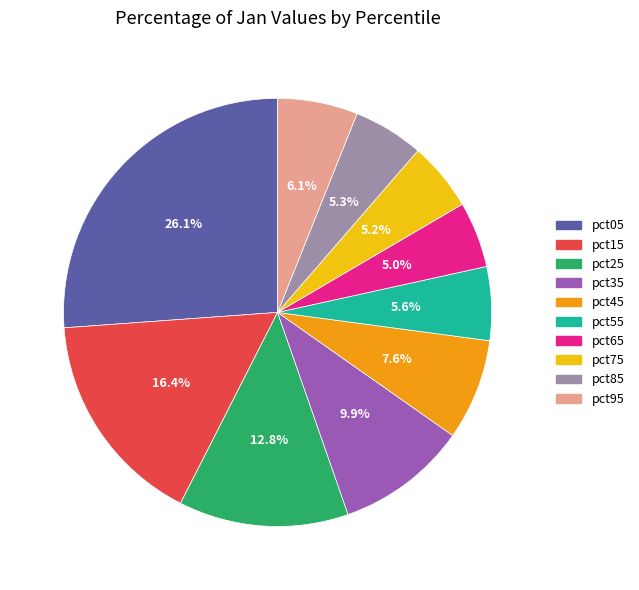

How much of the chart is everything except pct75?

94.8%